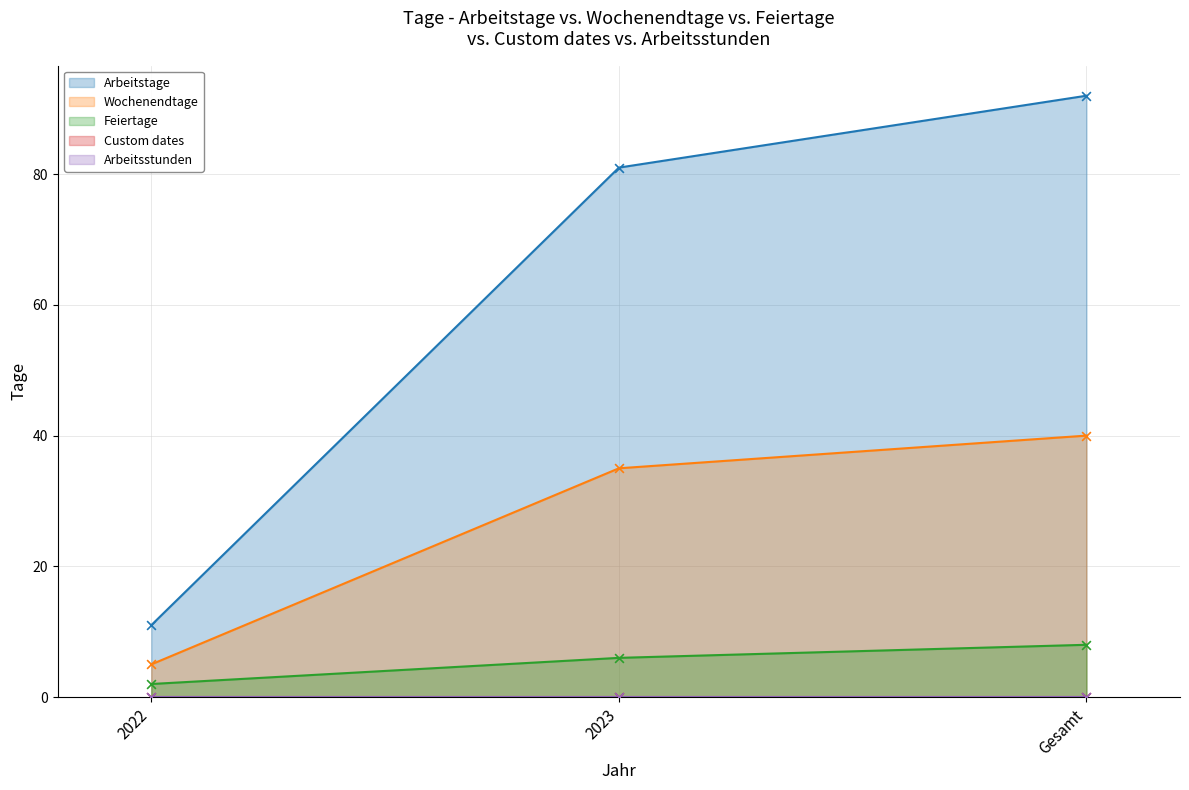

At how many categories does at least one series exceed 25?

2